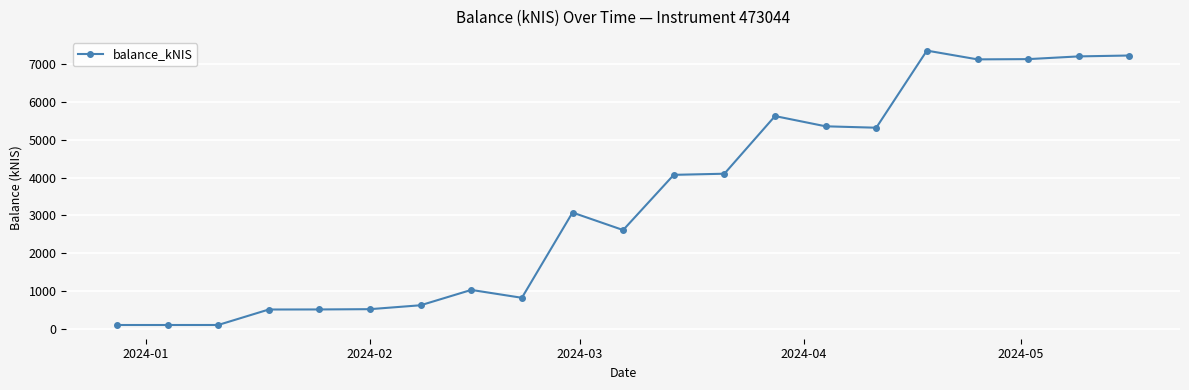

What is the minimum value shown in the chart?

101.9